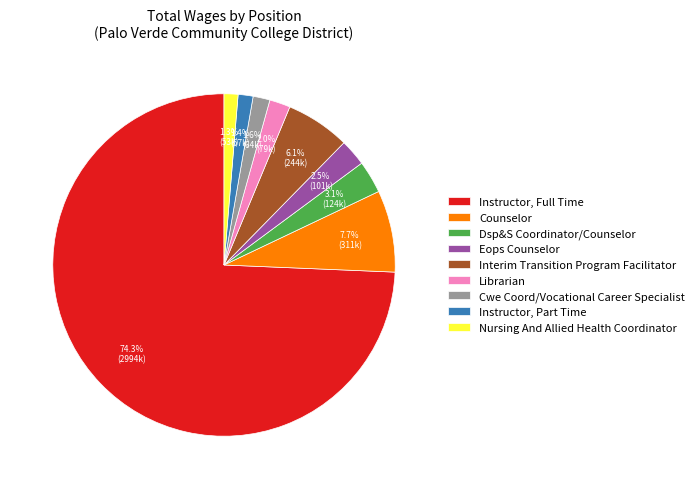

Which slice represents more than half of the pie?

Instructor, Full Time